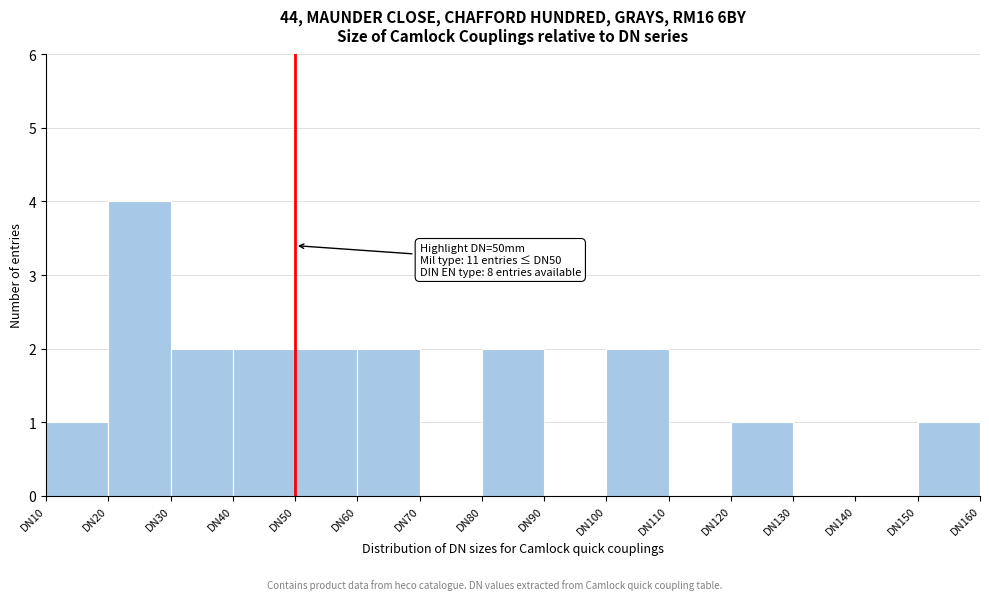

Which range on the x-axis has the tallest bar?

20 to 30